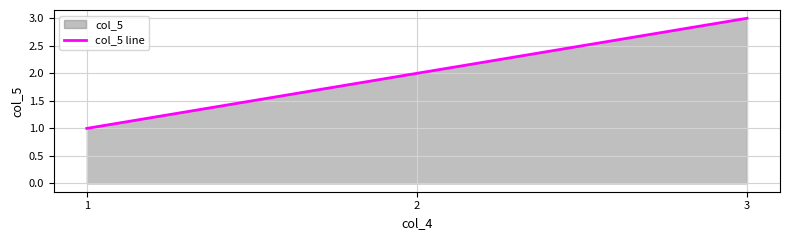

Reading right to left, transcribe all the data shown in this chart.

3=3	2=2	1=1